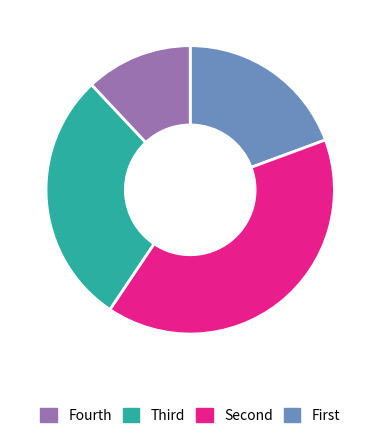

Is there any slice that represents more than half of the pie?

No